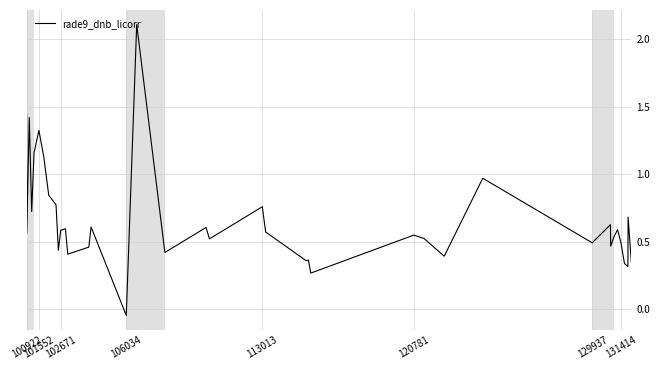

Does the chart display data point markers on the line(s)?

No